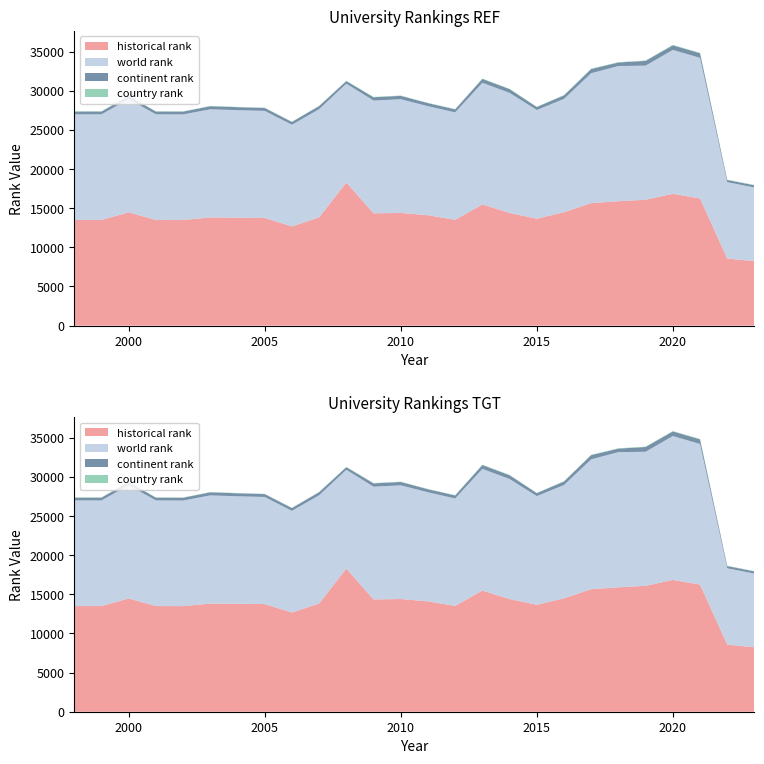

How many series are shown in this chart?

4